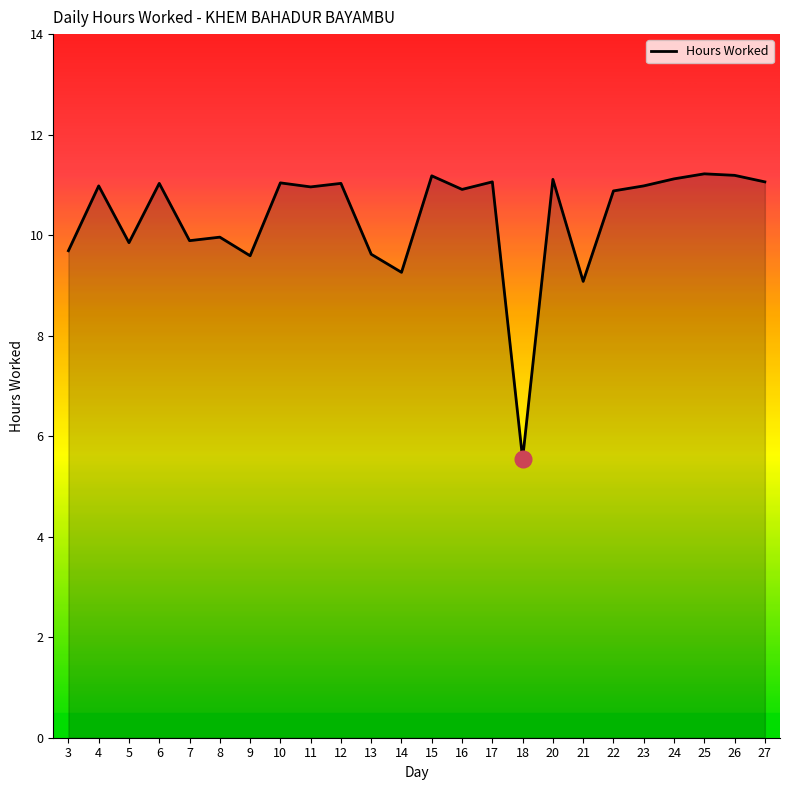

Where is the first local maximum?

4